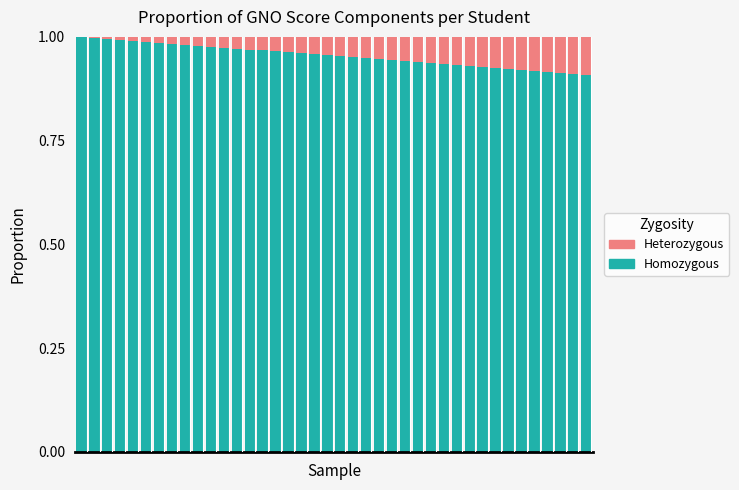

What is the sum of all Homozygous values?

38.2